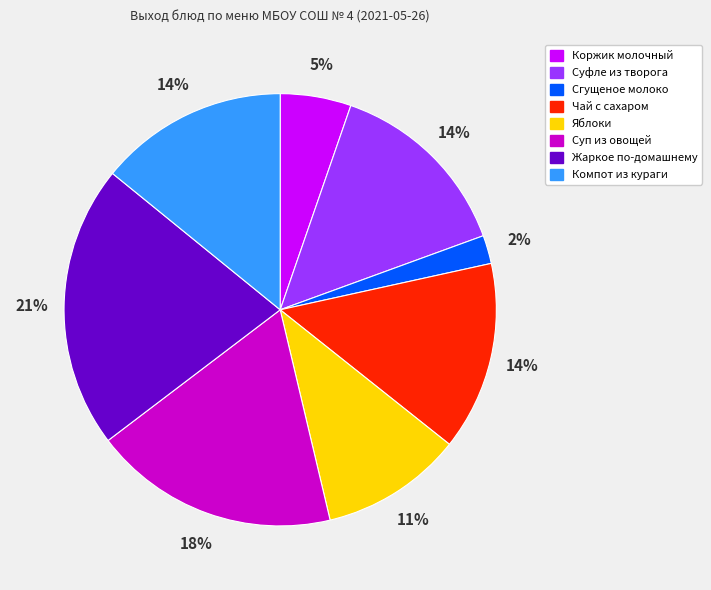

Between Яблоки and Чай с сахаром, which is larger?

Чай с сахаром